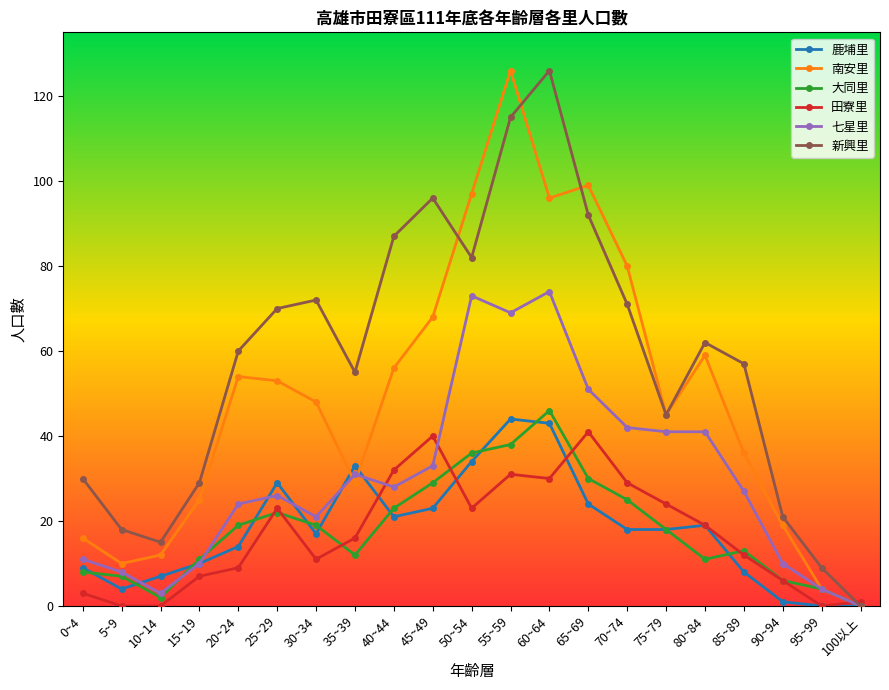

True or false: 南安里 has more than 0 points higher than both neighbors.

True